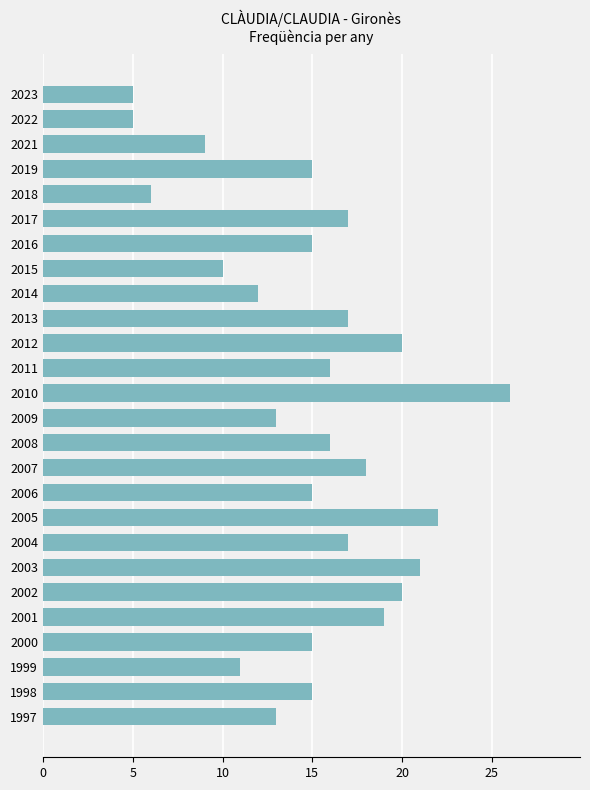

The chart shows a value of 29 at 2017. True or false?

False